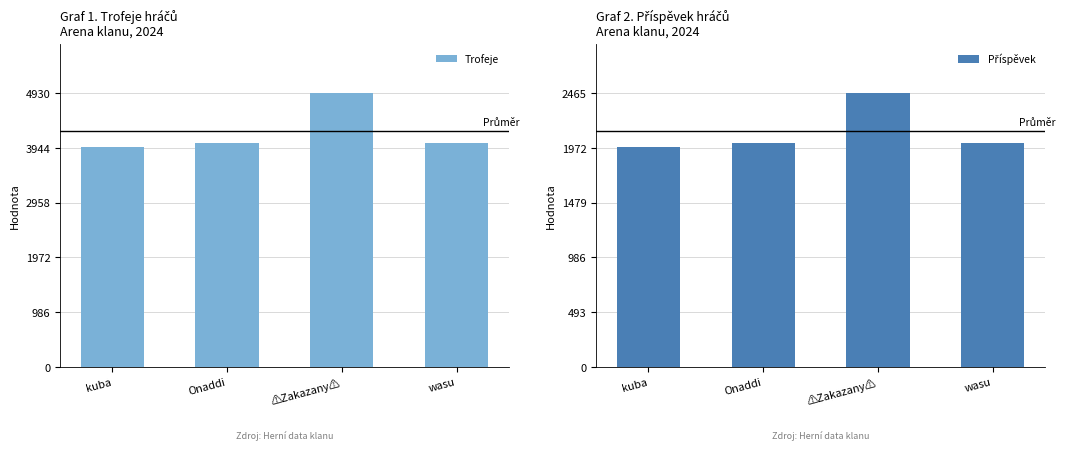

Reading right to left, transcribe all the data shown in this chart.

Trofeje: 4039	4933	4026	3963
Příspěvek: 2019	2466	2013	1981